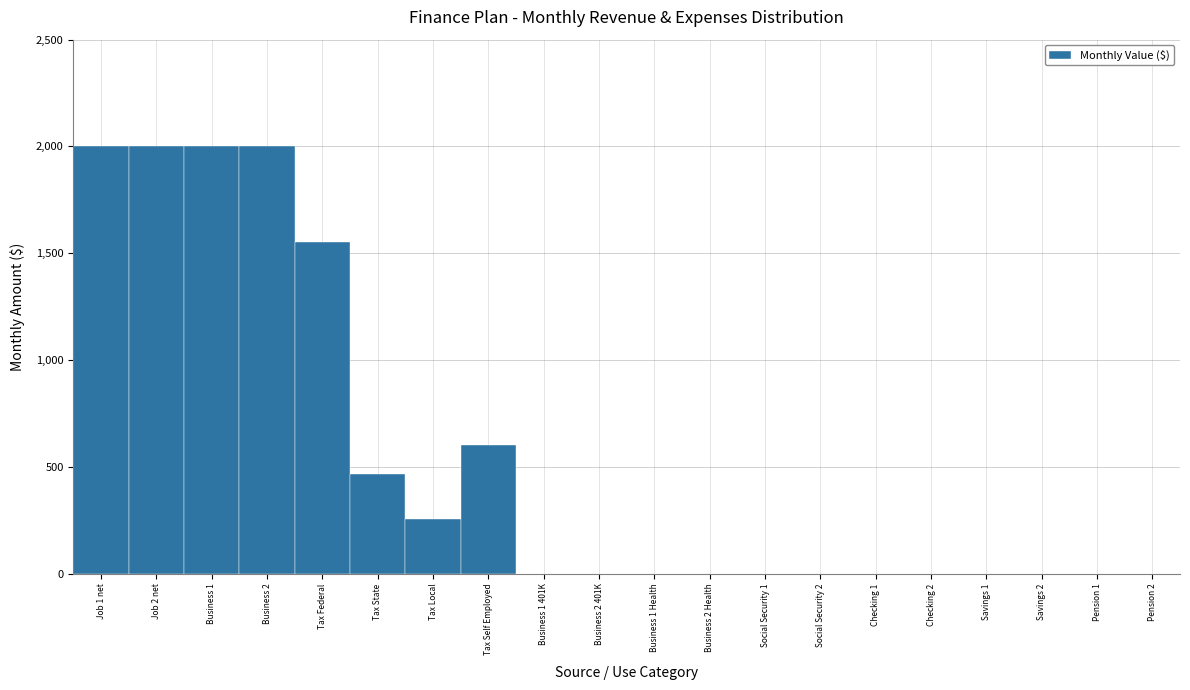

Reading left to right, extract all data points from this chart.

Job 1 net=2000.0	Job 2 net=2000.0	Business 1=2000.0	Business 2=2000.0	Tax Federal=1550.4	Tax State=468.0	Tax Local=256.0	Tax Self Employed=600.0	Business 1 401K=0.0	Business 2 401K=0.0	Business 1 Health=0.0	Business 2 Health=0.0	Social Security 1=0.0	Social Security 2=0.0	Checking 1=0.0	Checking 2=0.0	Savings 1=0.0	Savings 2=0.0	Pension 1=0.0	Pension 2=0.0